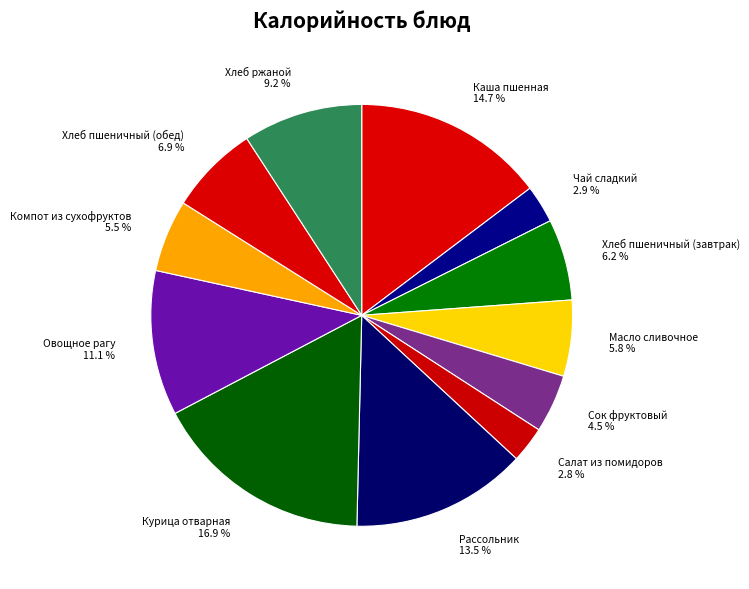

Count the number of slices in the pie.

12